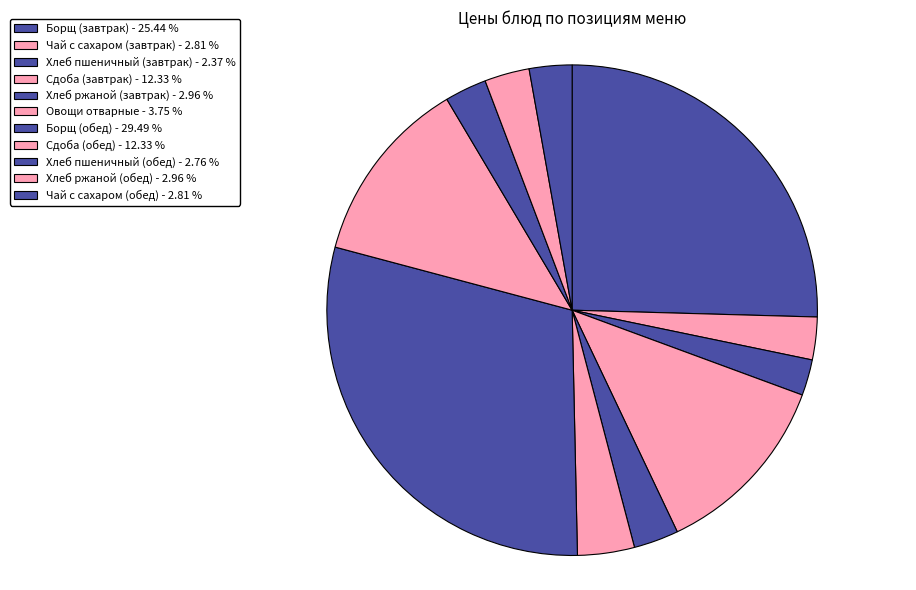

To the nearest percent, what is the combined percentage of Чай с сахаром (обед) and Хлеб ржаной (обед)?

6%